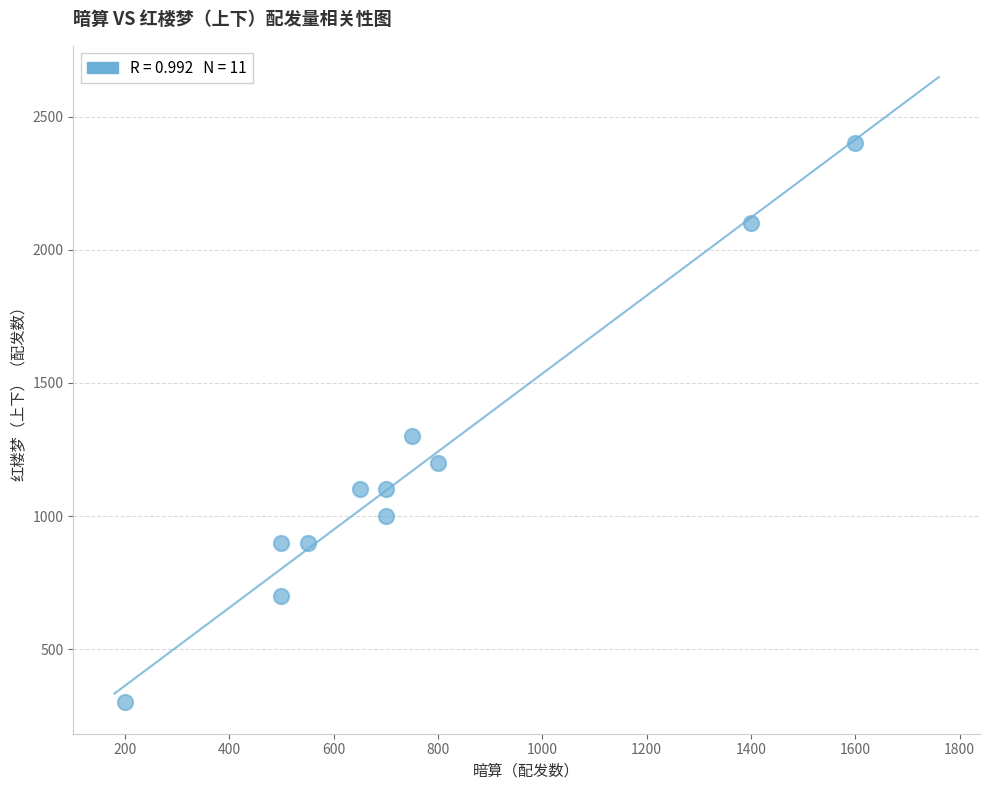

What Y value in the scatter plot is closest to 1350?

1300